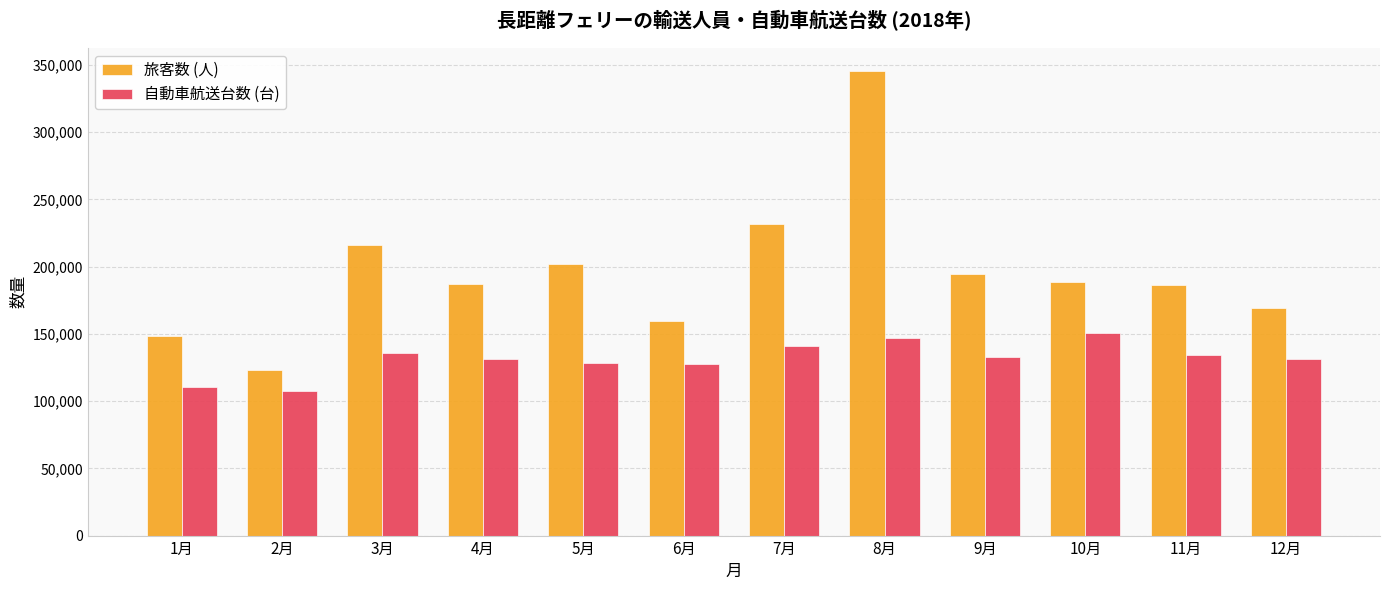

What value does the 自動車航送台数 (台) series have at 3月, to the nearest 100?

135900